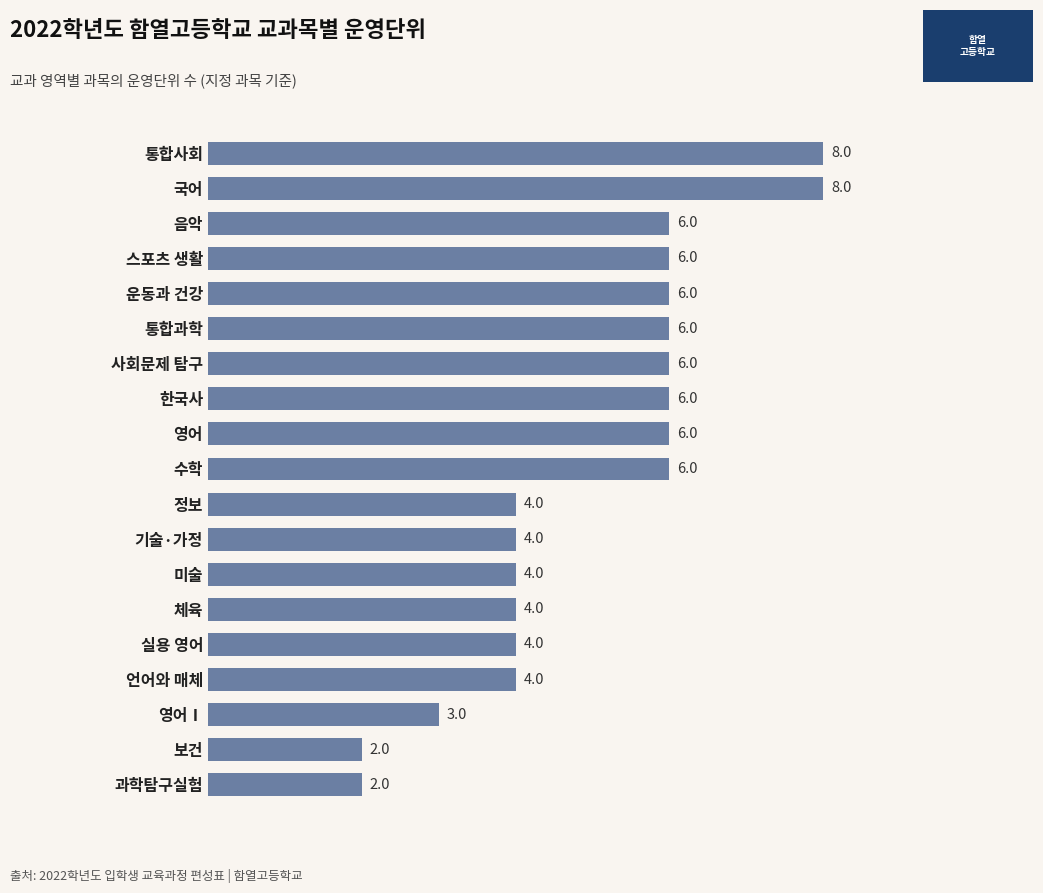

Reading bottom to top, extract all data points from this chart.

2	2	3	4	4	4	4	4	4	6	6	6	6	6	6	6	6	8	8